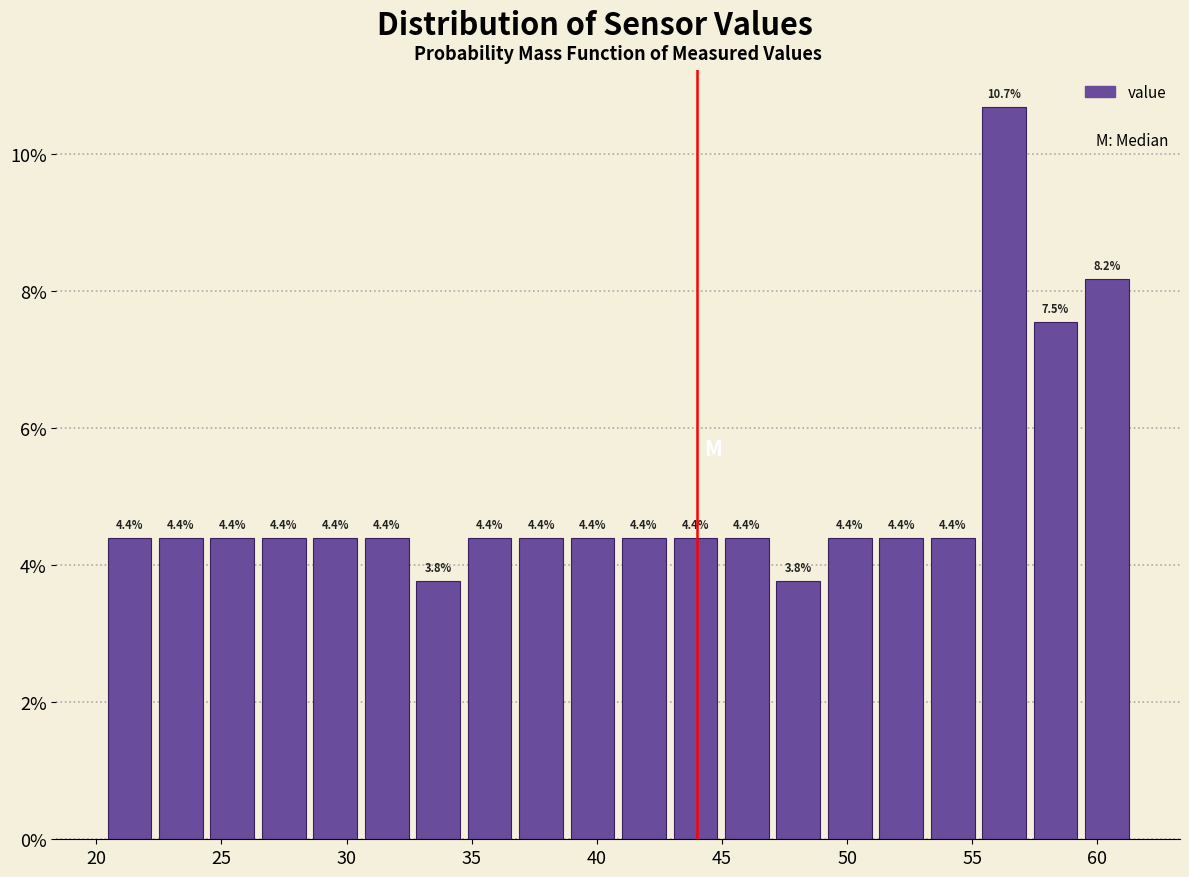

Which range on the x-axis has the tallest bar?

55.0 to 57.5